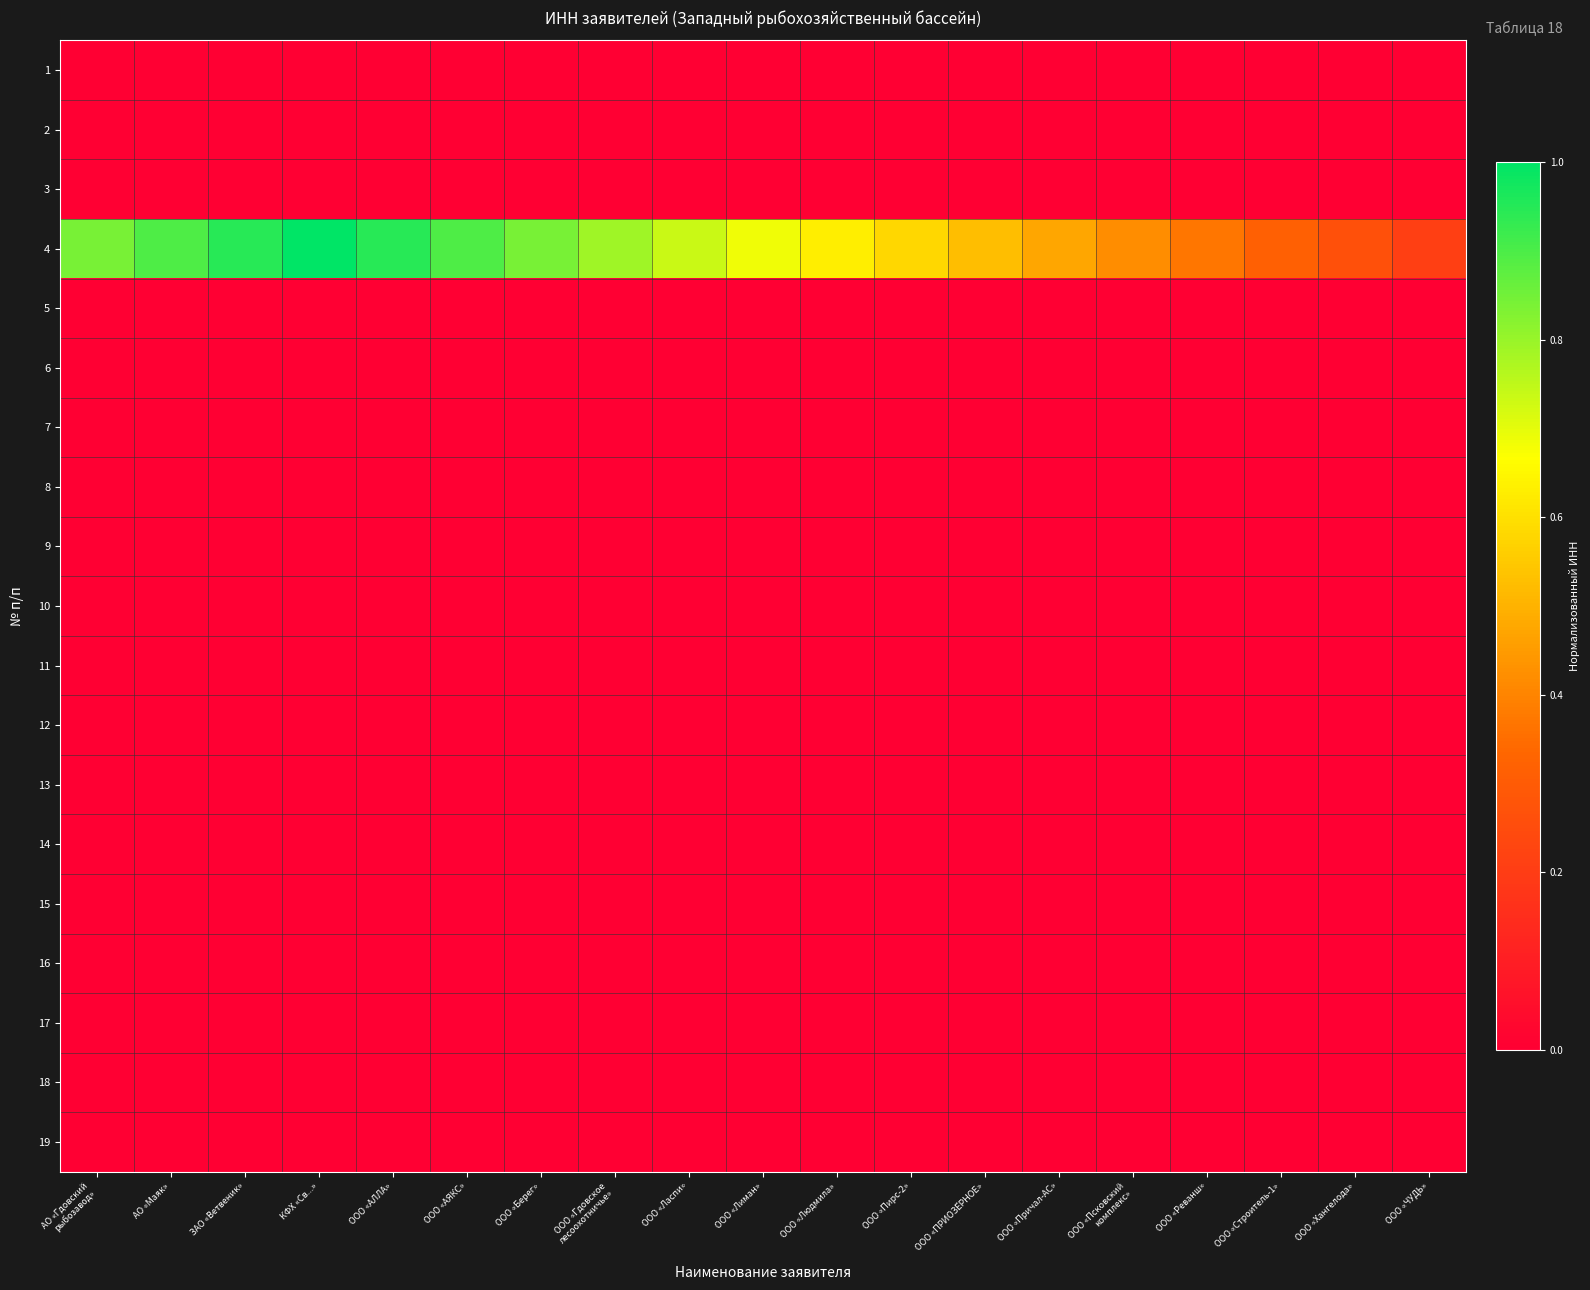

Reading left to right, what are all the values shown in this chart?

1: АО «Гдовский
рыбозавод»=0.0	АО «Маяк»=0.0	ЗАО «Ветвеник»=0.0	КФХ «Св...»=0.0	ООО «АЛЛА»=0.0	ООО «АЯКС»=0.0	ООО «Берег»=0.0	ООО «Гдовское
лесоохотничье»=0.0	ООО «Ласпи»=0.0	ООО «Лиман»=0.0	ООО «Людмила»=0.0	ООО «Пирс-2»=0.0	ООО «ПРИОЗЁРНОЕ»=0.0	ООО «Причал-АС»=0.0	ООО «Псковский
комплекс»=0.0	ООО «Реванш»=0.0	ООО «Строитель-1»=0.0	ООО «Хангелода»=0.0	ООО «ЧУДЬ»=0.0
2: АО «Гдовский
рыбозавод»=0.0	АО «Маяк»=0.0	ЗАО «Ветвеник»=0.0	КФХ «Св...»=0.0	ООО «АЛЛА»=0.0	ООО «АЯКС»=0.0	ООО «Берег»=0.0	ООО «Гдовское
лесоохотничье»=0.0	ООО «Ласпи»=0.0	ООО «Лиман»=0.0	ООО «Людмила»=0.0	ООО «Пирс-2»=0.0	ООО «ПРИОЗЁРНОЕ»=0.0	ООО «Причал-АС»=0.0	ООО «Псковский
комплекс»=0.0	ООО «Реванш»=0.0	ООО «Строитель-1»=0.0	ООО «Хангелода»=0.0	ООО «ЧУДЬ»=0.0
3: АО «Гдовский
рыбозавод»=0.0	АО «Маяк»=0.0	ЗАО «Ветвеник»=0.0	КФХ «Св...»=0.0	ООО «АЛЛА»=0.0	ООО «АЯКС»=0.0	ООО «Берег»=0.0	ООО «Гдовское
лесоохотничье»=0.0	ООО «Ласпи»=0.0	ООО «Лиман»=0.0	ООО «Людмила»=0.0	ООО «Пирс-2»=0.0	ООО «ПРИОЗЁРНОЕ»=0.0	ООО «Причал-АС»=0.0	ООО «Псковский
комплекс»=0.0	ООО «Реванш»=0.0	ООО «Строитель-1»=0.0	ООО «Хангелода»=0.0	ООО «ЧУДЬ»=0.0
4: АО «Гдовский
рыбозавод»=0.8	АО «Маяк»=0.9	ЗАО «Ветвеник»=0.9	КФХ «Св...»=1.0	ООО «АЛЛА»=0.9	ООО «АЯКС»=0.9	ООО «Берег»=0.8	ООО «Гдовское
лесоохотничье»=0.8	ООО «Ласпи»=0.7	ООО «Лиман»=0.7	ООО «Людмила»=0.6	ООО «Пирс-2»=0.6	ООО «ПРИОЗЁРНОЕ»=0.5	ООО «Причал-АС»=0.5	ООО «Псковский
комплекс»=0.4	ООО «Реванш»=0.4	ООО «Строитель-1»=0.3	ООО «Хангелода»=0.3	ООО «ЧУДЬ»=0.2
5: АО «Гдовский
рыбозавод»=0.0	АО «Маяк»=0.0	ЗАО «Ветвеник»=0.0	КФХ «Св...»=0.0	ООО «АЛЛА»=0.0	ООО «АЯКС»=0.0	ООО «Берег»=0.0	ООО «Гдовское
лесоохотничье»=0.0	ООО «Ласпи»=0.0	ООО «Лиман»=0.0	ООО «Людмила»=0.0	ООО «Пирс-2»=0.0	ООО «ПРИОЗЁРНОЕ»=0.0	ООО «Причал-АС»=0.0	ООО «Псковский
комплекс»=0.0	ООО «Реванш»=0.0	ООО «Строитель-1»=0.0	ООО «Хангелода»=0.0	ООО «ЧУДЬ»=0.0
6: АО «Гдовский
рыбозавод»=0.0	АО «Маяк»=0.0	ЗАО «Ветвеник»=0.0	КФХ «Св...»=0.0	ООО «АЛЛА»=0.0	ООО «АЯКС»=0.0	ООО «Берег»=0.0	ООО «Гдовское
лесоохотничье»=0.0	ООО «Ласпи»=0.0	ООО «Лиман»=0.0	ООО «Людмила»=0.0	ООО «Пирс-2»=0.0	ООО «ПРИОЗЁРНОЕ»=0.0	ООО «Причал-АС»=0.0	ООО «Псковский
комплекс»=0.0	ООО «Реванш»=0.0	ООО «Строитель-1»=0.0	ООО «Хангелода»=0.0	ООО «ЧУДЬ»=0.0
7: АО «Гдовский
рыбозавод»=0.0	АО «Маяк»=0.0	ЗАО «Ветвеник»=0.0	КФХ «Св...»=0.0	ООО «АЛЛА»=0.0	ООО «АЯКС»=0.0	ООО «Берег»=0.0	ООО «Гдовское
лесоохотничье»=0.0	ООО «Ласпи»=0.0	ООО «Лиман»=0.0	ООО «Людмила»=0.0	ООО «Пирс-2»=0.0	ООО «ПРИОЗЁРНОЕ»=0.0	ООО «Причал-АС»=0.0	ООО «Псковский
комплекс»=0.0	ООО «Реванш»=0.0	ООО «Строитель-1»=0.0	ООО «Хангелода»=0.0	ООО «ЧУДЬ»=0.0
8: АО «Гдовский
рыбозавод»=0.0	АО «Маяк»=0.0	ЗАО «Ветвеник»=0.0	КФХ «Св...»=0.0	ООО «АЛЛА»=0.0	ООО «АЯКС»=0.0	ООО «Берег»=0.0	ООО «Гдовское
лесоохотничье»=0.0	ООО «Ласпи»=0.0	ООО «Лиман»=0.0	ООО «Людмила»=0.0	ООО «Пирс-2»=0.0	ООО «ПРИОЗЁРНОЕ»=0.0	ООО «Причал-АС»=0.0	ООО «Псковский
комплекс»=0.0	ООО «Реванш»=0.0	ООО «Строитель-1»=0.0	ООО «Хангелода»=0.0	ООО «ЧУДЬ»=0.0
9: АО «Гдовский
рыбозавод»=0.0	АО «Маяк»=0.0	ЗАО «Ветвеник»=0.0	КФХ «Св...»=0.0	ООО «АЛЛА»=0.0	ООО «АЯКС»=0.0	ООО «Берег»=0.0	ООО «Гдовское
лесоохотничье»=0.0	ООО «Ласпи»=0.0	ООО «Лиман»=0.0	ООО «Людмила»=0.0	ООО «Пирс-2»=0.0	ООО «ПРИОЗЁРНОЕ»=0.0	ООО «Причал-АС»=0.0	ООО «Псковский
комплекс»=0.0	ООО «Реванш»=0.0	ООО «Строитель-1»=0.0	ООО «Хангелода»=0.0	ООО «ЧУДЬ»=0.0
10: АО «Гдовский
рыбозавод»=0.0	АО «Маяк»=0.0	ЗАО «Ветвеник»=0.0	КФХ «Св...»=0.0	ООО «АЛЛА»=0.0	ООО «АЯКС»=0.0	ООО «Берег»=0.0	ООО «Гдовское
лесоохотничье»=0.0	ООО «Ласпи»=0.0	ООО «Лиман»=0.0	ООО «Людмила»=0.0	ООО «Пирс-2»=0.0	ООО «ПРИОЗЁРНОЕ»=0.0	ООО «Причал-АС»=0.0	ООО «Псковский
комплекс»=0.0	ООО «Реванш»=0.0	ООО «Строитель-1»=0.0	ООО «Хангелода»=0.0	ООО «ЧУДЬ»=0.0
11: АО «Гдовский
рыбозавод»=0.0	АО «Маяк»=0.0	ЗАО «Ветвеник»=0.0	КФХ «Св...»=0.0	ООО «АЛЛА»=0.0	ООО «АЯКС»=0.0	ООО «Берег»=0.0	ООО «Гдовское
лесоохотничье»=0.0	ООО «Ласпи»=0.0	ООО «Лиман»=0.0	ООО «Людмила»=0.0	ООО «Пирс-2»=0.0	ООО «ПРИОЗЁРНОЕ»=0.0	ООО «Причал-АС»=0.0	ООО «Псковский
комплекс»=0.0	ООО «Реванш»=0.0	ООО «Строитель-1»=0.0	ООО «Хангелода»=0.0	ООО «ЧУДЬ»=0.0
12: АО «Гдовский
рыбозавод»=0.0	АО «Маяк»=0.0	ЗАО «Ветвеник»=0.0	КФХ «Св...»=0.0	ООО «АЛЛА»=0.0	ООО «АЯКС»=0.0	ООО «Берег»=0.0	ООО «Гдовское
лесоохотничье»=0.0	ООО «Ласпи»=0.0	ООО «Лиман»=0.0	ООО «Людмила»=0.0	ООО «Пирс-2»=0.0	ООО «ПРИОЗЁРНОЕ»=0.0	ООО «Причал-АС»=0.0	ООО «Псковский
комплекс»=0.0	ООО «Реванш»=0.0	ООО «Строитель-1»=0.0	ООО «Хангелода»=0.0	ООО «ЧУДЬ»=0.0
13: АО «Гдовский
рыбозавод»=0.0	АО «Маяк»=0.0	ЗАО «Ветвеник»=0.0	КФХ «Св...»=0.0	ООО «АЛЛА»=0.0	ООО «АЯКС»=0.0	ООО «Берег»=0.0	ООО «Гдовское
лесоохотничье»=0.0	ООО «Ласпи»=0.0	ООО «Лиман»=0.0	ООО «Людмила»=0.0	ООО «Пирс-2»=0.0	ООО «ПРИОЗЁРНОЕ»=0.0	ООО «Причал-АС»=0.0	ООО «Псковский
комплекс»=0.0	ООО «Реванш»=0.0	ООО «Строитель-1»=0.0	ООО «Хангелода»=0.0	ООО «ЧУДЬ»=0.0
14: АО «Гдовский
рыбозавод»=0.0	АО «Маяк»=0.0	ЗАО «Ветвеник»=0.0	КФХ «Св...»=0.0	ООО «АЛЛА»=0.0	ООО «АЯКС»=0.0	ООО «Берег»=0.0	ООО «Гдовское
лесоохотничье»=0.0	ООО «Ласпи»=0.0	ООО «Лиман»=0.0	ООО «Людмила»=0.0	ООО «Пирс-2»=0.0	ООО «ПРИОЗЁРНОЕ»=0.0	ООО «Причал-АС»=0.0	ООО «Псковский
комплекс»=0.0	ООО «Реванш»=0.0	ООО «Строитель-1»=0.0	ООО «Хангелода»=0.0	ООО «ЧУДЬ»=0.0
15: АО «Гдовский
рыбозавод»=0.0	АО «Маяк»=0.0	ЗАО «Ветвеник»=0.0	КФХ «Св...»=0.0	ООО «АЛЛА»=0.0	ООО «АЯКС»=0.0	ООО «Берег»=0.0	ООО «Гдовское
лесоохотничье»=0.0	ООО «Ласпи»=0.0	ООО «Лиман»=0.0	ООО «Людмила»=0.0	ООО «Пирс-2»=0.0	ООО «ПРИОЗЁРНОЕ»=0.0	ООО «Причал-АС»=0.0	ООО «Псковский
комплекс»=0.0	ООО «Реванш»=0.0	ООО «Строитель-1»=0.0	ООО «Хангелода»=0.0	ООО «ЧУДЬ»=0.0
16: АО «Гдовский
рыбозавод»=0.0	АО «Маяк»=0.0	ЗАО «Ветвеник»=0.0	КФХ «Св...»=0.0	ООО «АЛЛА»=0.0	ООО «АЯКС»=0.0	ООО «Берег»=0.0	ООО «Гдовское
лесоохотничье»=0.0	ООО «Ласпи»=0.0	ООО «Лиман»=0.0	ООО «Людмила»=0.0	ООО «Пирс-2»=0.0	ООО «ПРИОЗЁРНОЕ»=0.0	ООО «Причал-АС»=0.0	ООО «Псковский
комплекс»=0.0	ООО «Реванш»=0.0	ООО «Строитель-1»=0.0	ООО «Хангелода»=0.0	ООО «ЧУДЬ»=0.0
17: АО «Гдовский
рыбозавод»=0.0	АО «Маяк»=0.0	ЗАО «Ветвеник»=0.0	КФХ «Св...»=0.0	ООО «АЛЛА»=0.0	ООО «АЯКС»=0.0	ООО «Берег»=0.0	ООО «Гдовское
лесоохотничье»=0.0	ООО «Ласпи»=0.0	ООО «Лиман»=0.0	ООО «Людмила»=0.0	ООО «Пирс-2»=0.0	ООО «ПРИОЗЁРНОЕ»=0.0	ООО «Причал-АС»=0.0	ООО «Псковский
комплекс»=0.0	ООО «Реванш»=0.0	ООО «Строитель-1»=0.0	ООО «Хангелода»=0.0	ООО «ЧУДЬ»=0.0
18: АО «Гдовский
рыбозавод»=0.0	АО «Маяк»=0.0	ЗАО «Ветвеник»=0.0	КФХ «Св...»=0.0	ООО «АЛЛА»=0.0	ООО «АЯКС»=0.0	ООО «Берег»=0.0	ООО «Гдовское
лесоохотничье»=0.0	ООО «Ласпи»=0.0	ООО «Лиман»=0.0	ООО «Людмила»=0.0	ООО «Пирс-2»=0.0	ООО «ПРИОЗЁРНОЕ»=0.0	ООО «Причал-АС»=0.0	ООО «Псковский
комплекс»=0.0	ООО «Реванш»=0.0	ООО «Строитель-1»=0.0	ООО «Хангелода»=0.0	ООО «ЧУДЬ»=0.0
19: АО «Гдовский
рыбозавод»=0.0	АО «Маяк»=0.0	ЗАО «Ветвеник»=0.0	КФХ «Св...»=0.0	ООО «АЛЛА»=0.0	ООО «АЯКС»=0.0	ООО «Берег»=0.0	ООО «Гдовское
лесоохотничье»=0.0	ООО «Ласпи»=0.0	ООО «Лиман»=0.0	ООО «Людмила»=0.0	ООО «Пирс-2»=0.0	ООО «ПРИОЗЁРНОЕ»=0.0	ООО «Причал-АС»=0.0	ООО «Псковский
комплекс»=0.0	ООО «Реванш»=0.0	ООО «Строитель-1»=0.0	ООО «Хангелода»=0.0	ООО «ЧУДЬ»=0.0